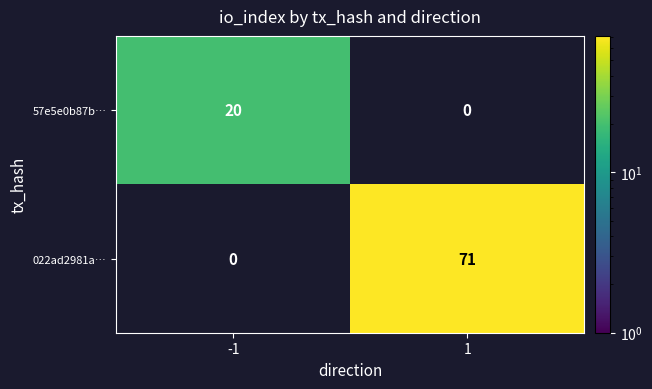

At how many categories does at least one series exceed 31?

1